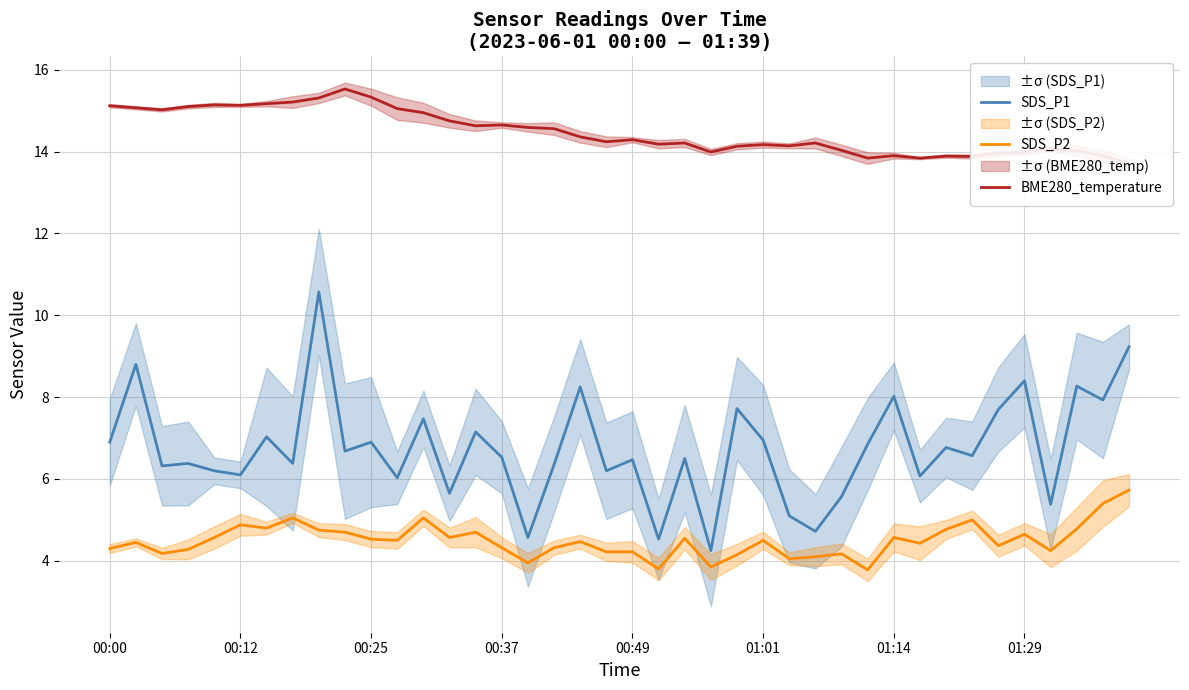

What is the lowest value of the SDS_P2 series?

3.8